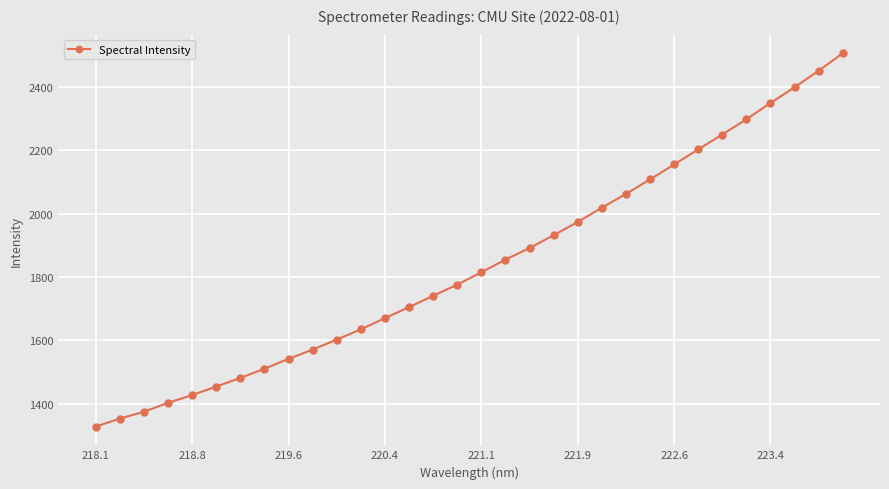

Reading left to right, list all the values displayed in this chart.

1328.0	1353.1	1374.8	1402.9	1427.4	1454.3	1481.5	1510.5	1541.6	1571.0	1602.5	1634.8	1670.3	1704.8	1740.6	1775.8	1814.7	1854.8	1891.2	1931.7	1973.6	2018.3	2061.9	2107.5	2154.6	2202.1	2249.1	2297.2	2348.3	2398.0	2450.0	2505.2